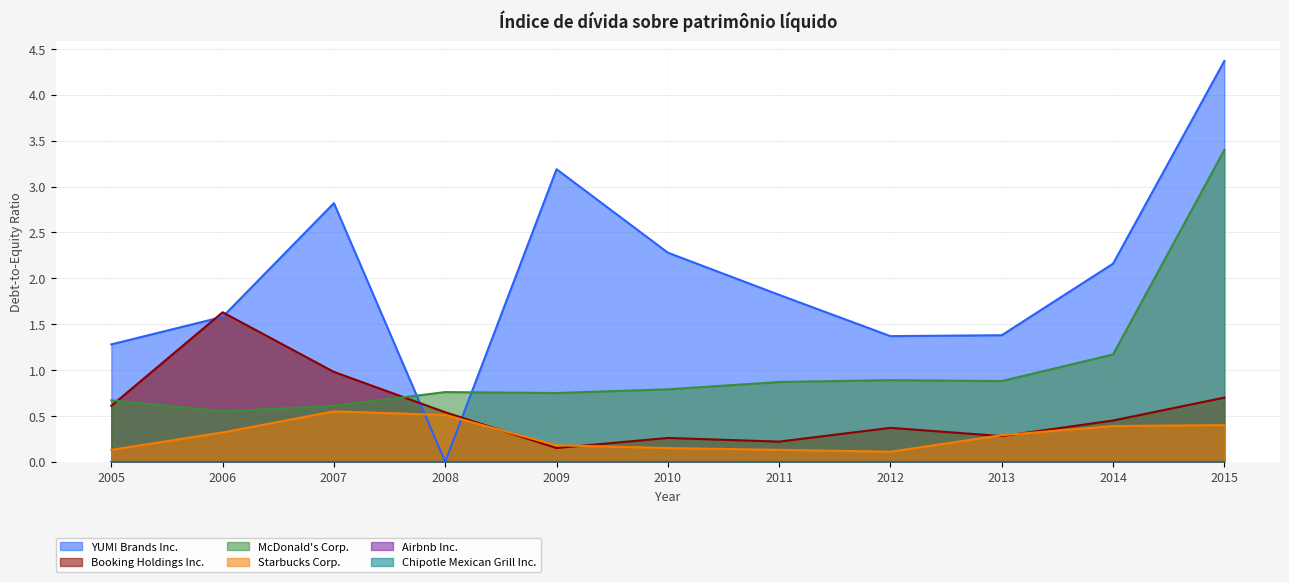

What is the difference between the highest and lowest values at 2013?

1.1